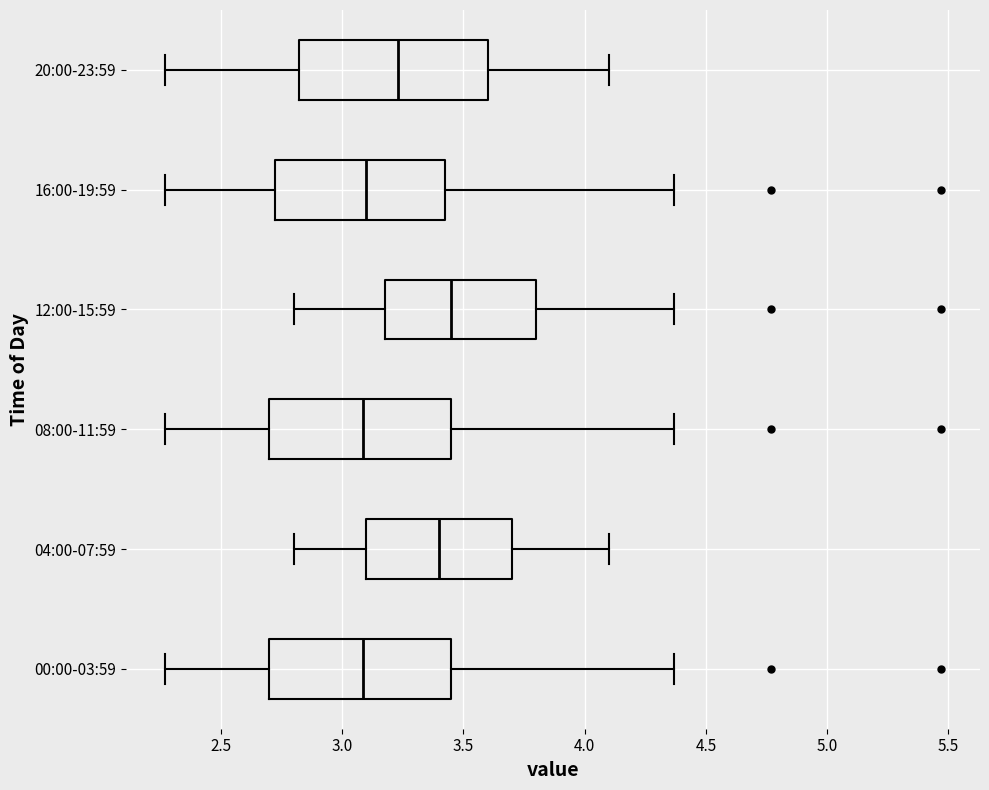

Reading bottom to top, transcribe this box plot: for each box, give where its median line is, the range the box spans, and where its two whiskers end, as read against the x-axis. The values are not printed on the chart, so give them approximately, as read against the axis.

00:00-03:59: median 3.10, box 2.70 to 3.45, whiskers 2.25 to 4.35
04:00-07:59: median 3.40, box 3.10 to 3.70, whiskers 2.80 to 4.10
08:00-11:59: median 3.10, box 2.70 to 3.45, whiskers 2.25 to 4.35
12:00-15:59: median 3.45, box 3.20 to 3.80, whiskers 2.80 to 4.35
16:00-19:59: median 3.10, box 2.70 to 3.45, whiskers 2.25 to 4.35
20:00-23:59: median 3.25, box 2.80 to 3.60, whiskers 2.25 to 4.10